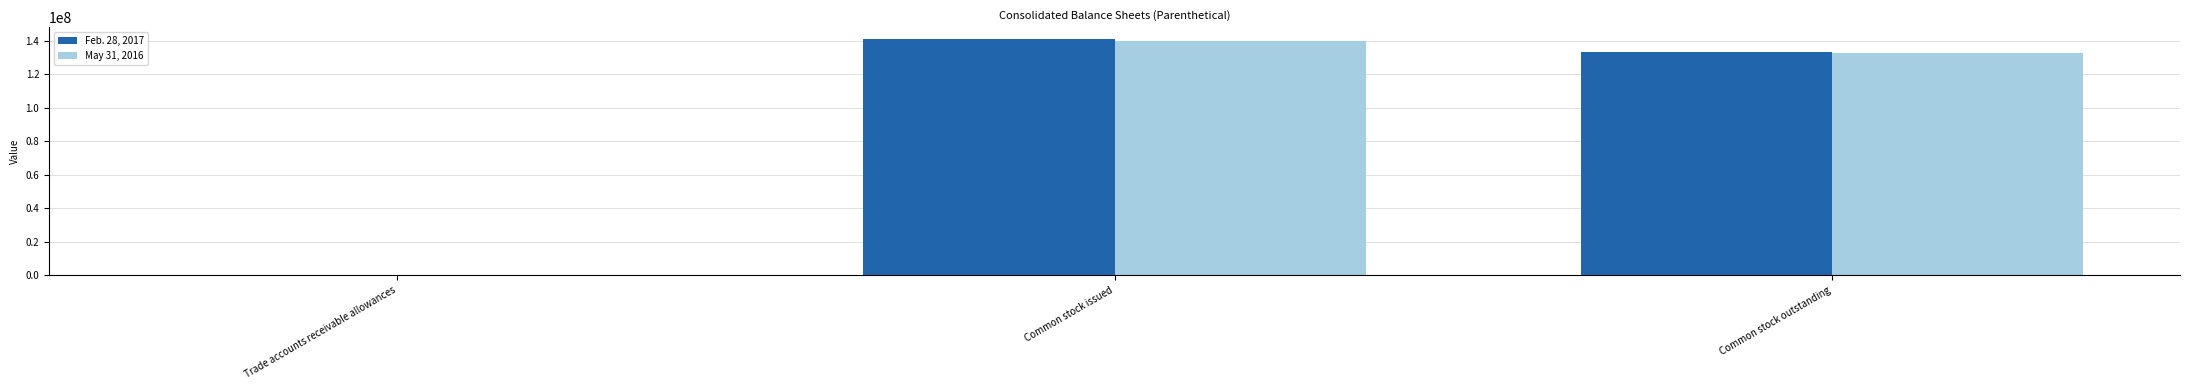

What value does the Feb. 28, 2017 series have at Common stock issued?

141220000